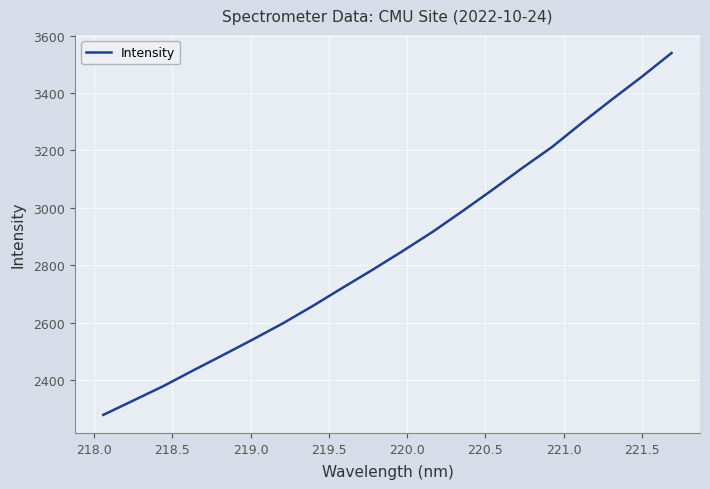

What is the difference between the maximum and minimum values?

1261.8